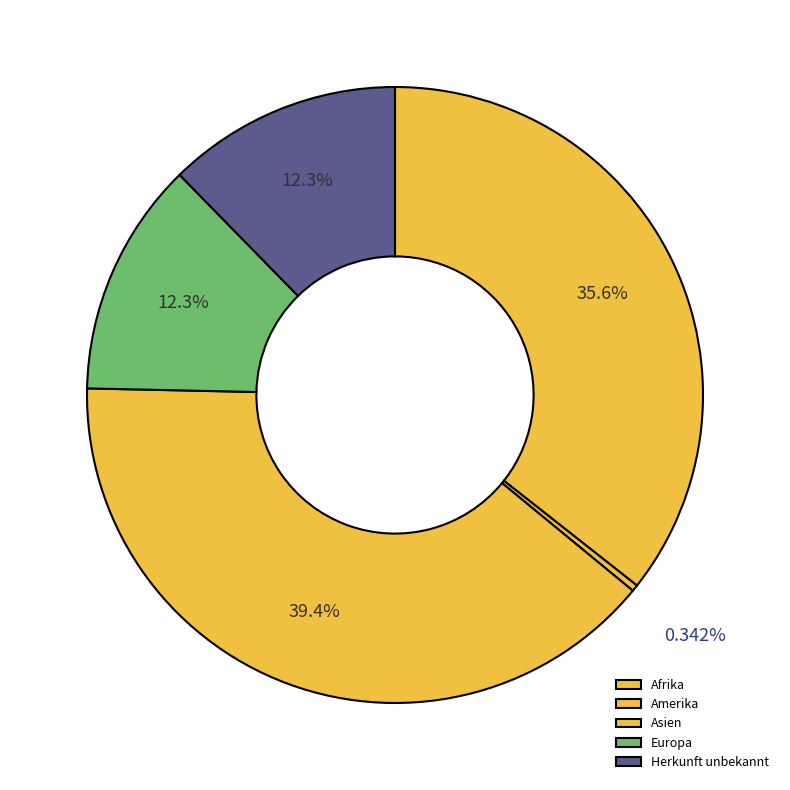

How many segments does this pie chart have?

5